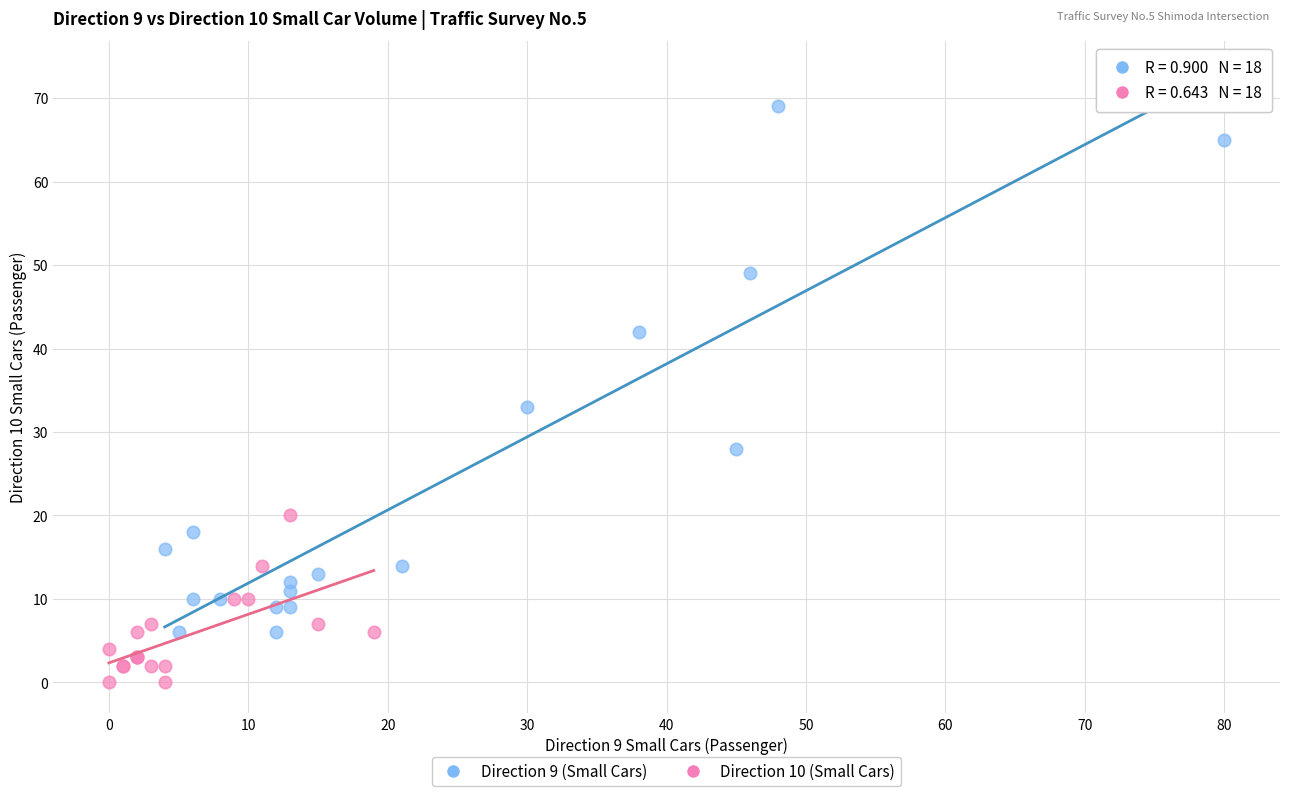

Which series has the widest spread of Y values?

Direction 9 (Small Cars)